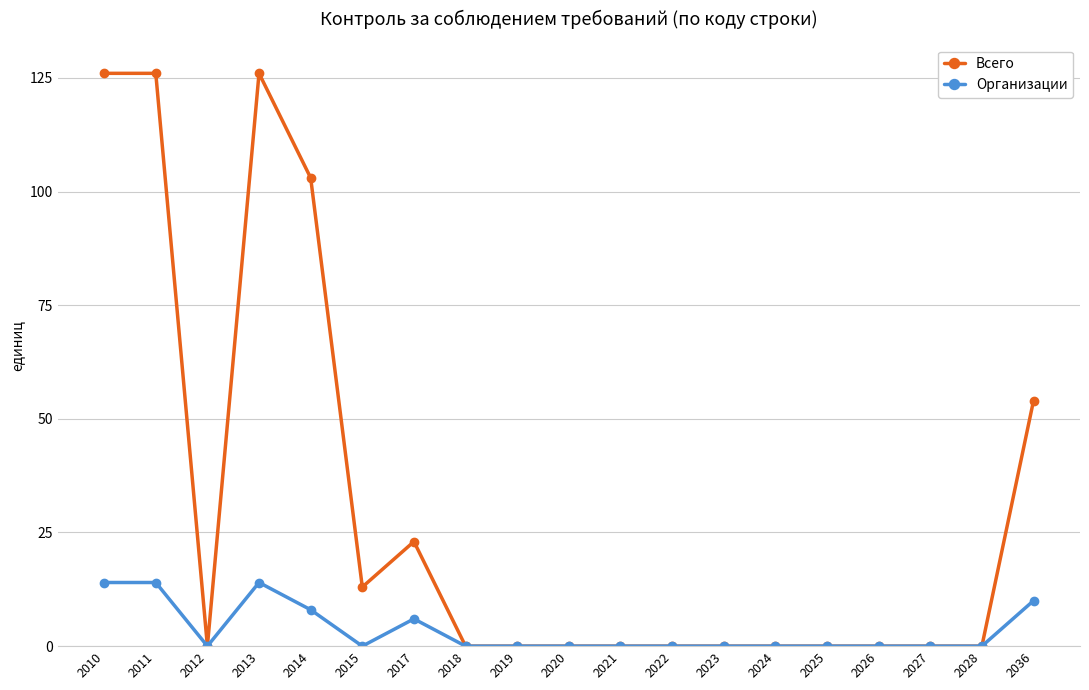

Is the value of Всего at 2015 greater than the value of Организации at 2019?

Yes